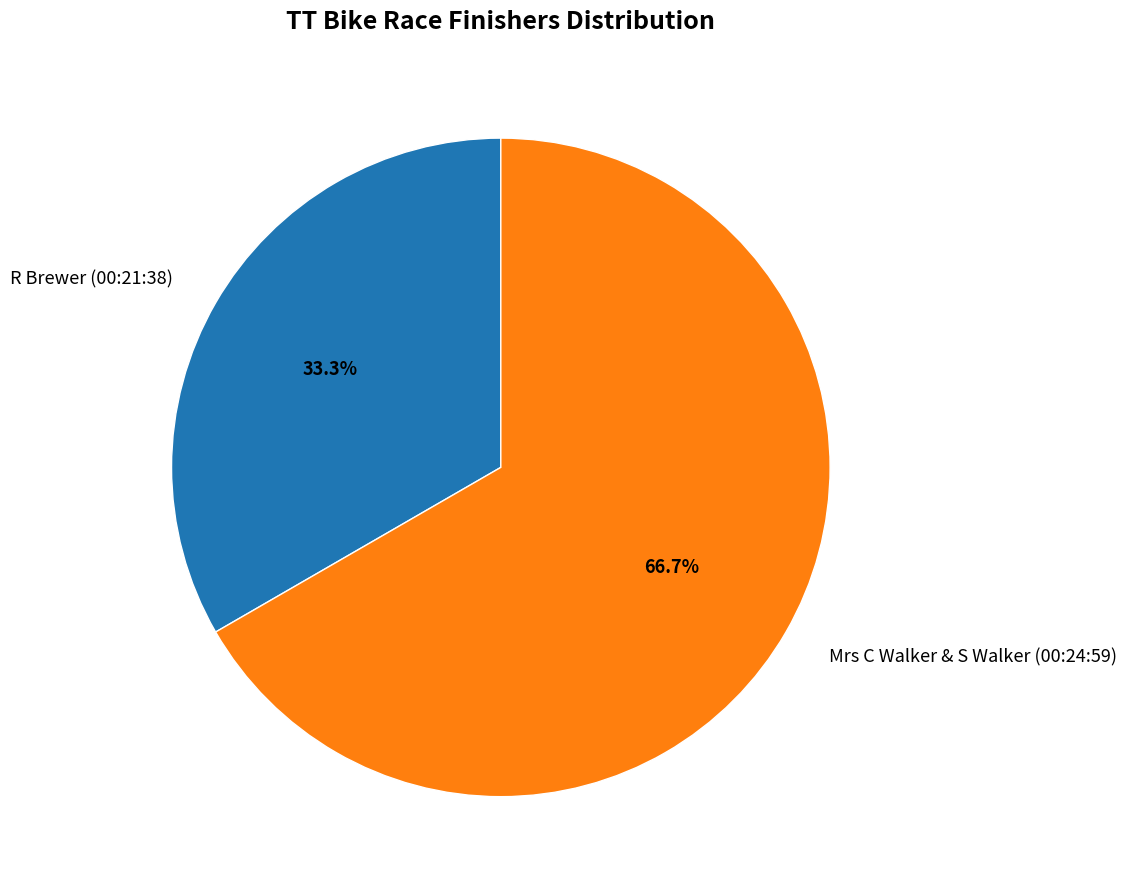

What percentage is the R Brewer (00:21:38) slice, to the nearest percent?

33%